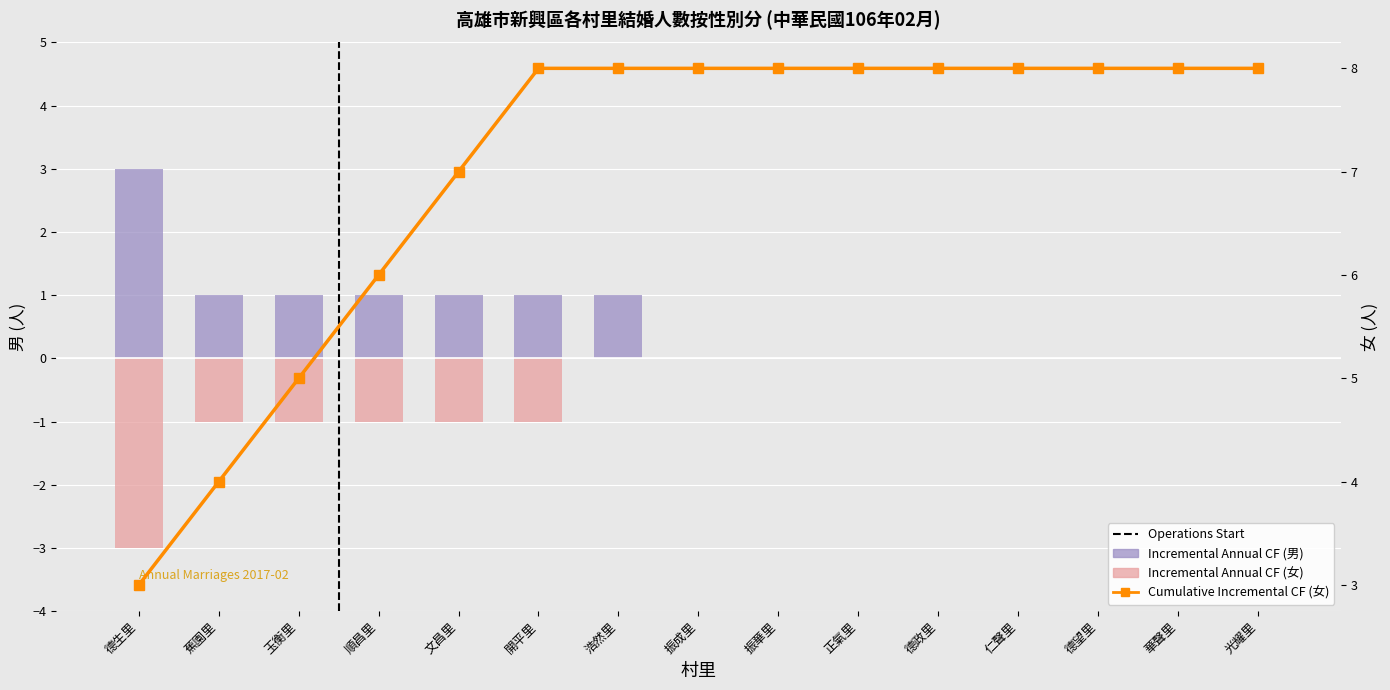

At how many categories does at least one series exceed 0?

7